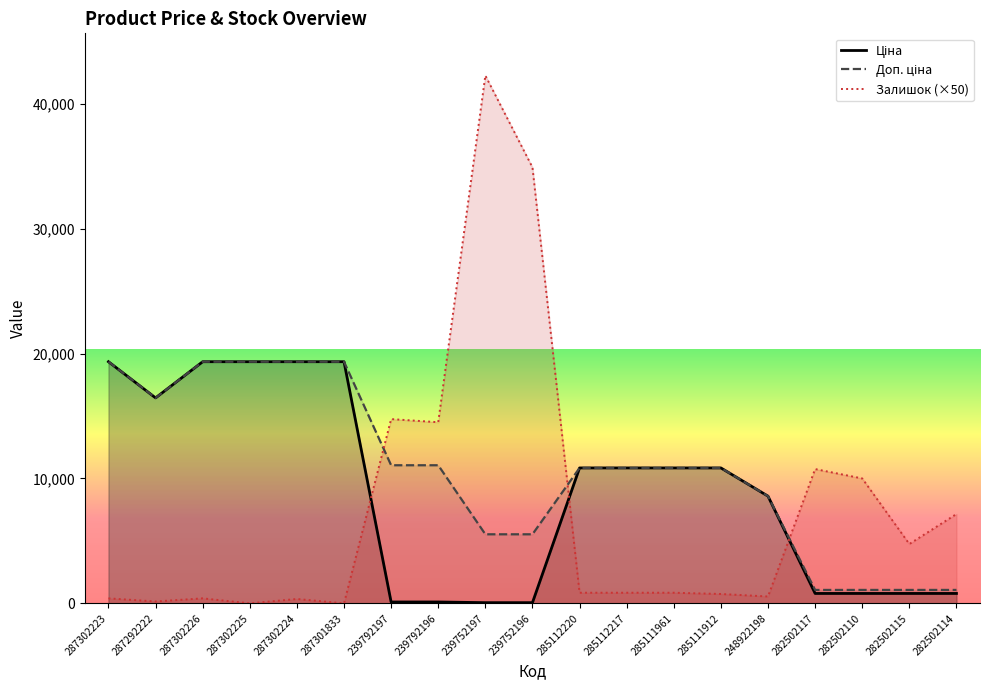

True or false: Ціна has a value of 1203.5 at 282502115.

False